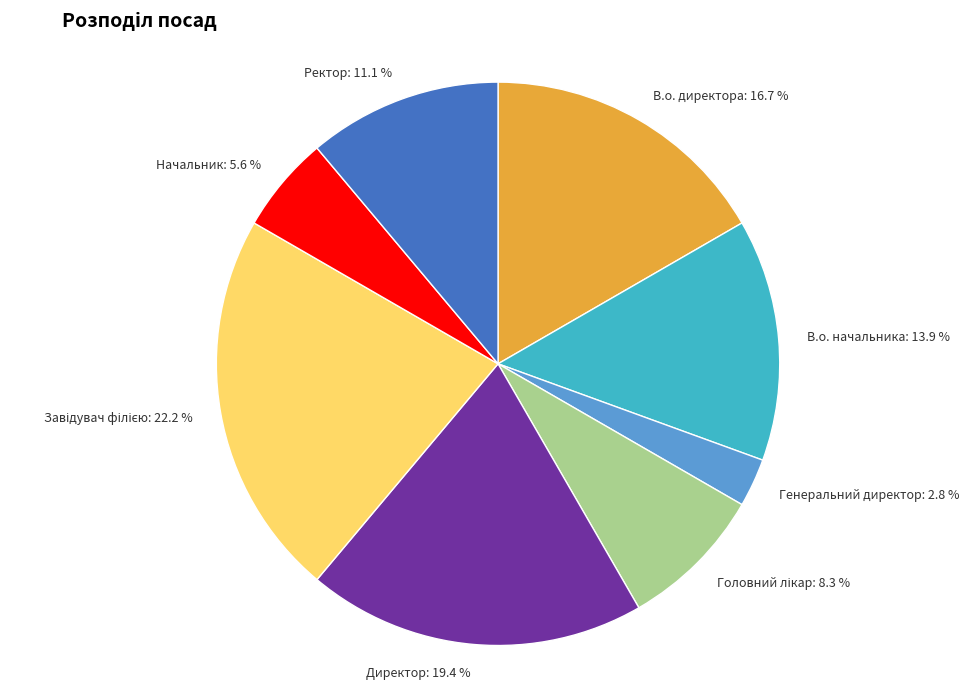

What percentage is NOT represented by Директор: 19.4 %?

80.6%